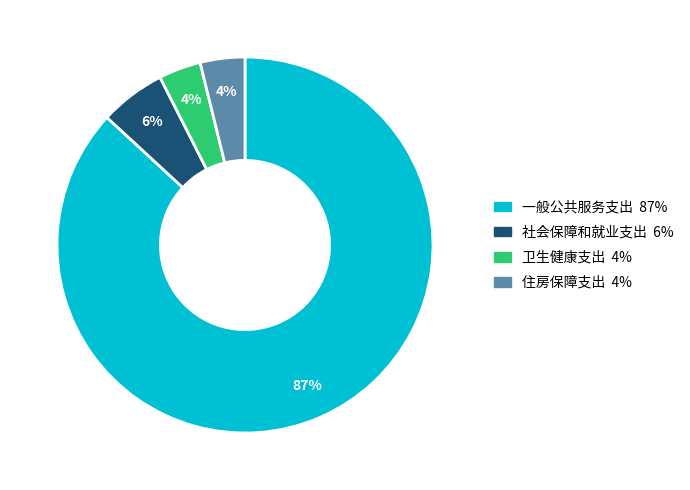

To the nearest percent, what is the average slice percentage?

25%